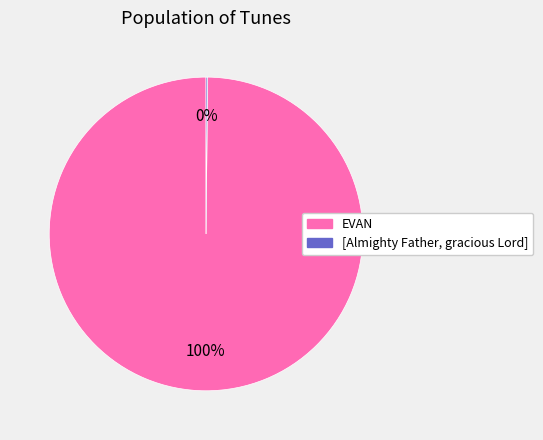

To the nearest percent, what is the difference between the largest and smallest slice percentages?

100%